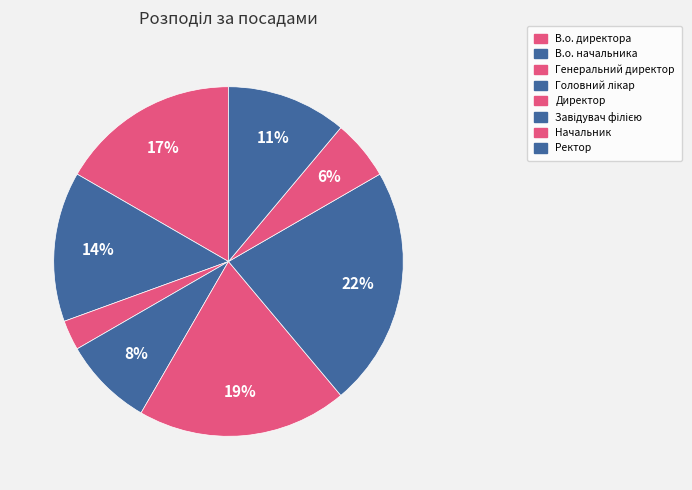

Which slice is the smallest?

Генеральний директор